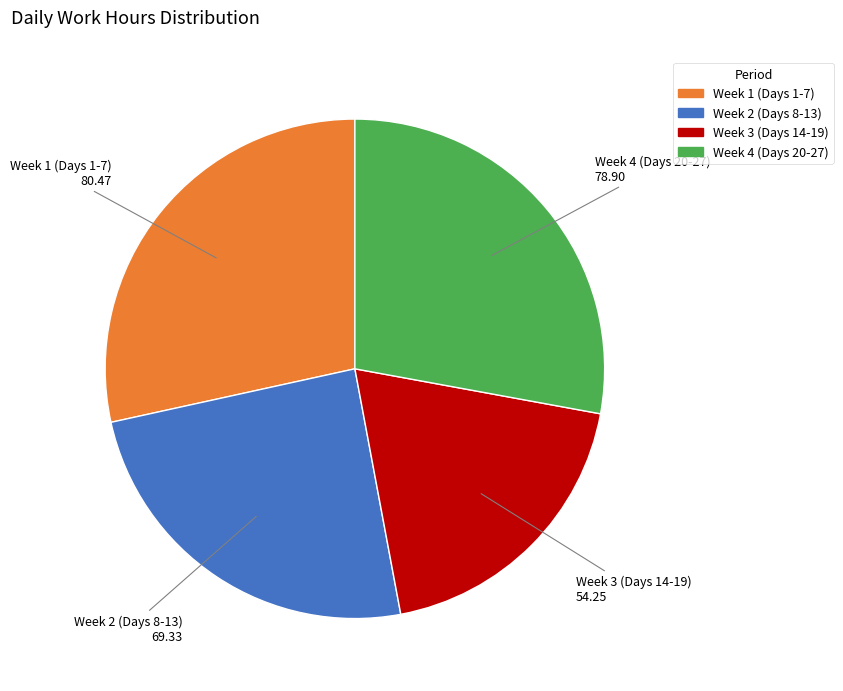

Does any single category account for the majority?

No